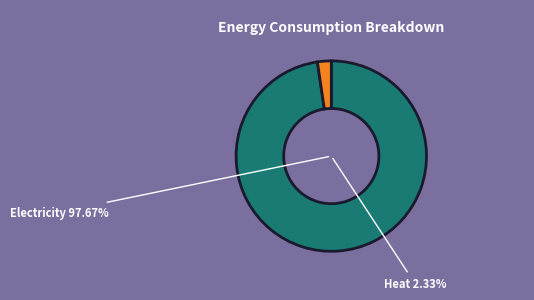

Rank the categories by value from lowest to highest.

Heat, Electricity